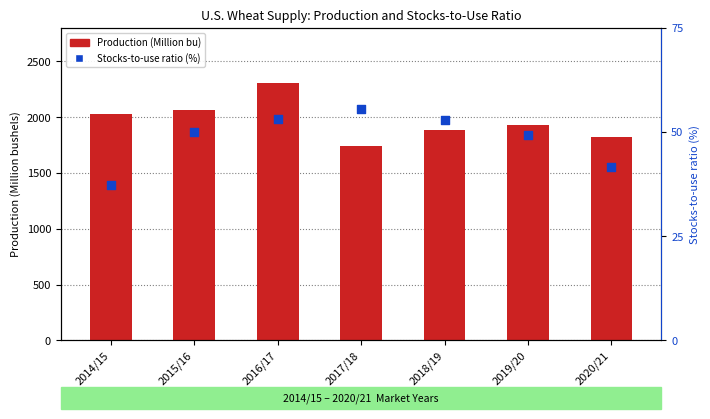

Which series has the widest spread of Y values?

Production